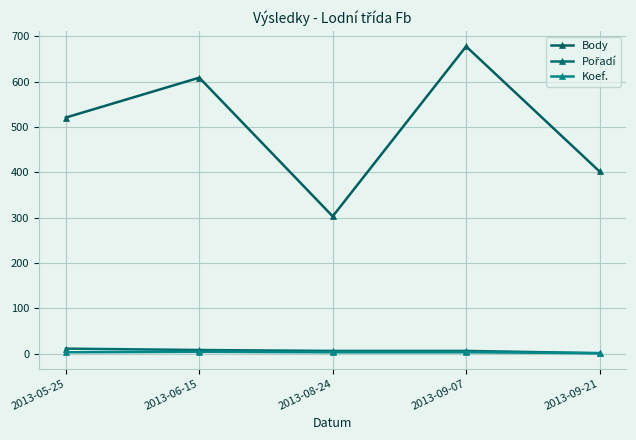

The value of Koef. at 2013-08-24 is 3. True or false?

True